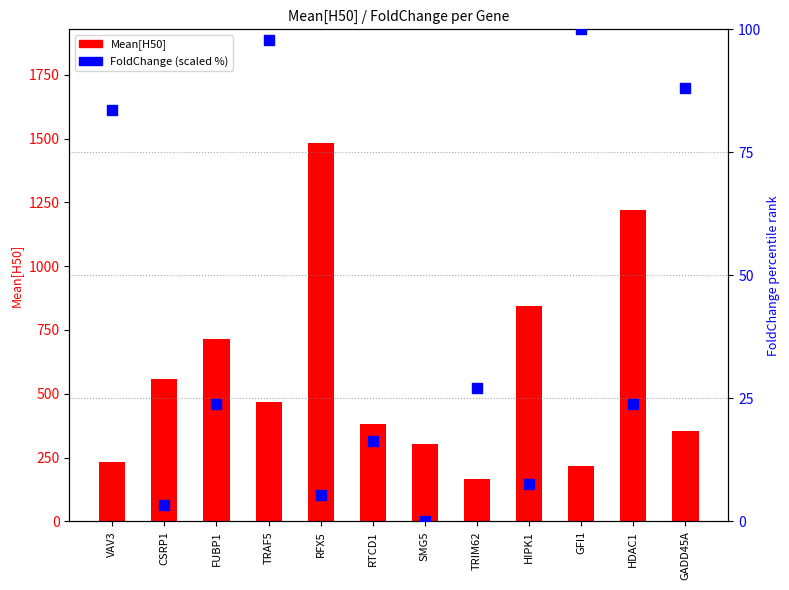

Which series has the largest Y range (max minus min)?

Mean[H50]